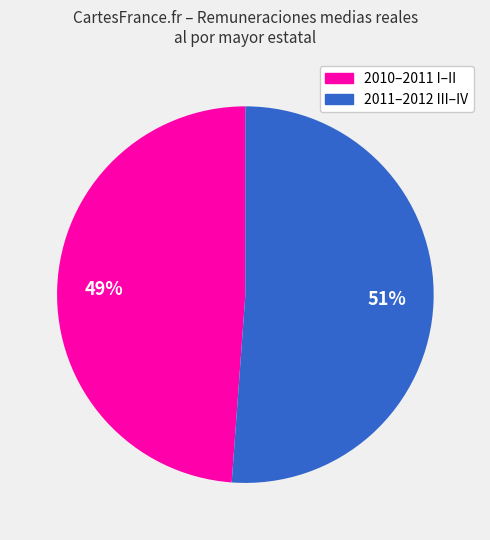

To the nearest percent, what is the average slice percentage?

50%